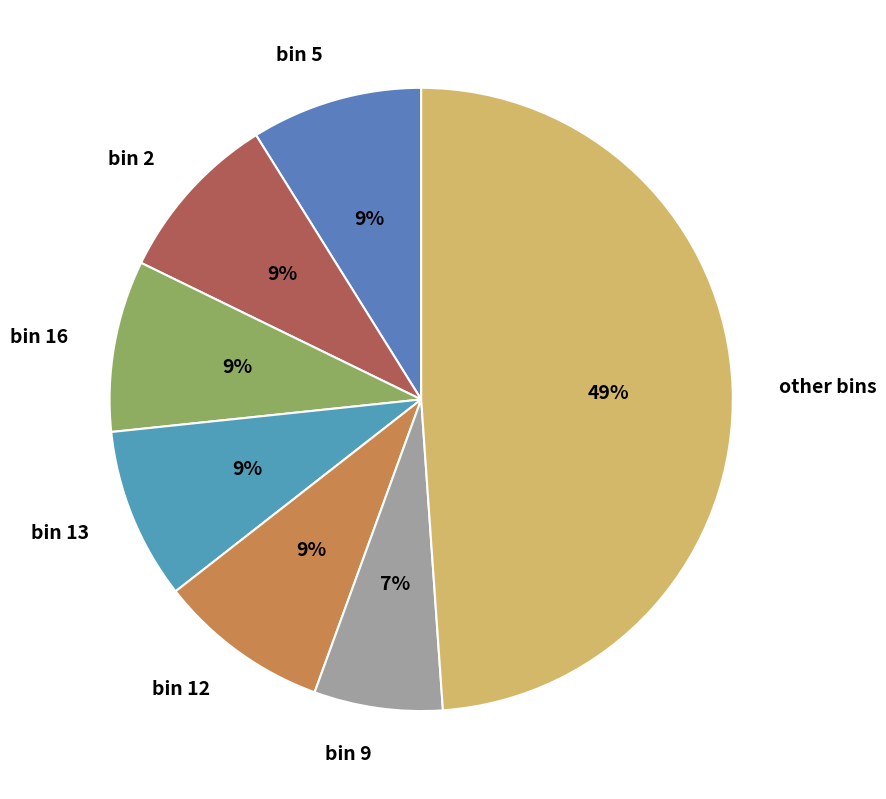

How many segments does this pie chart have?

7